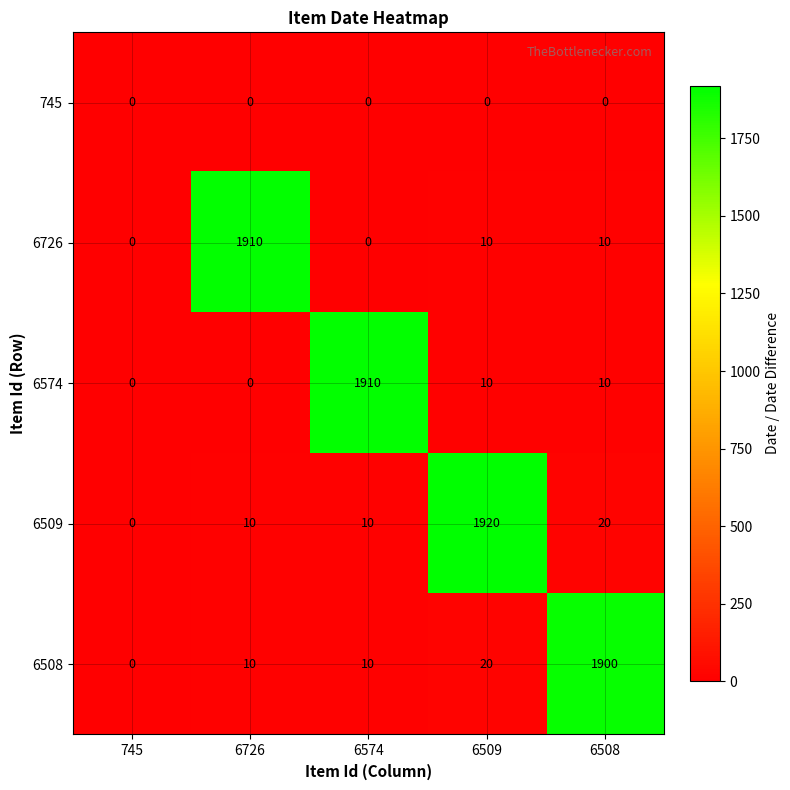

The 6509 series shows 31 at 6508. True or false?

False